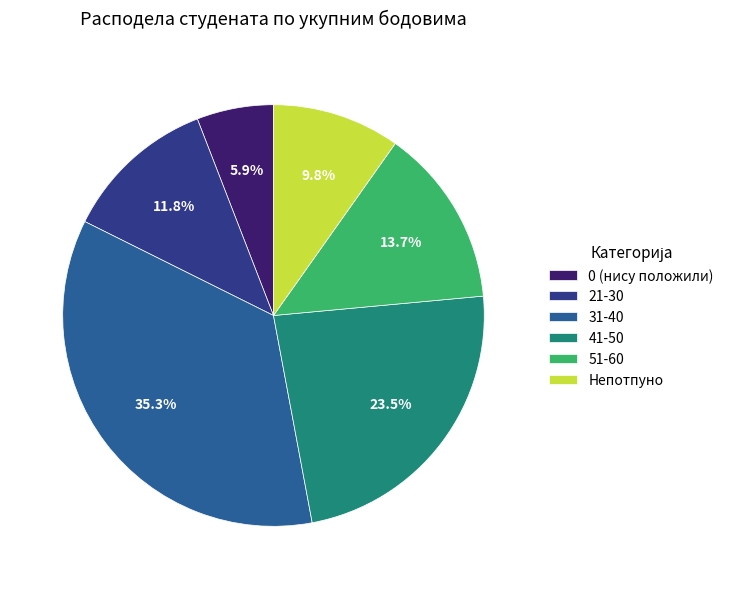

What is the smallest slice in the pie chart?

0 (нису положили)